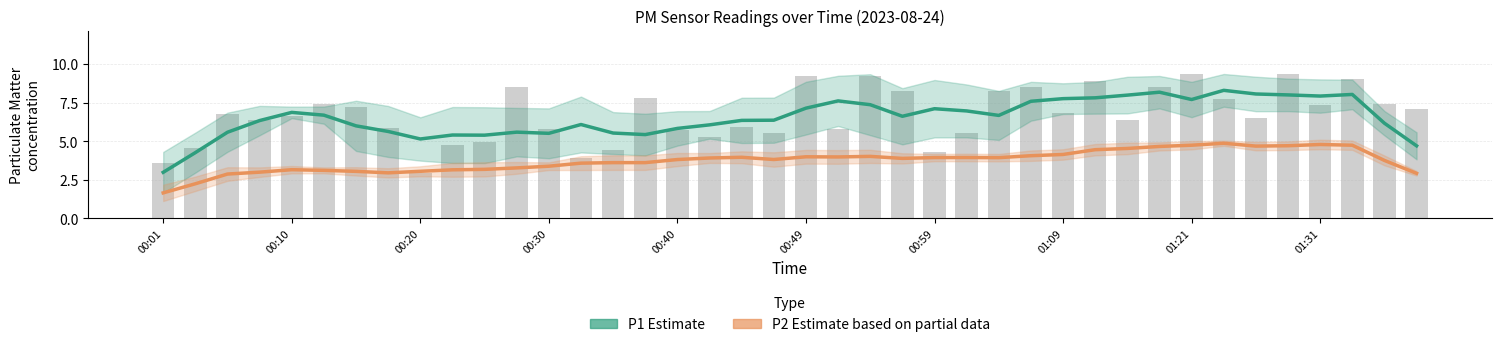

What are all the series names shown in the legend?

P1 Estimate, P2 Estimate based on partial data